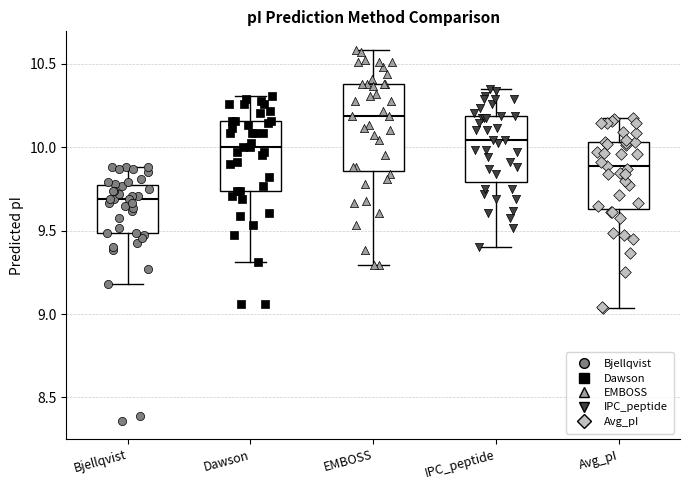

Where does the lower whisker of the box for Bjellqvist end on the y-axis? The values are not printed on the chart, so give them approximately, as read against the axis.

9.20